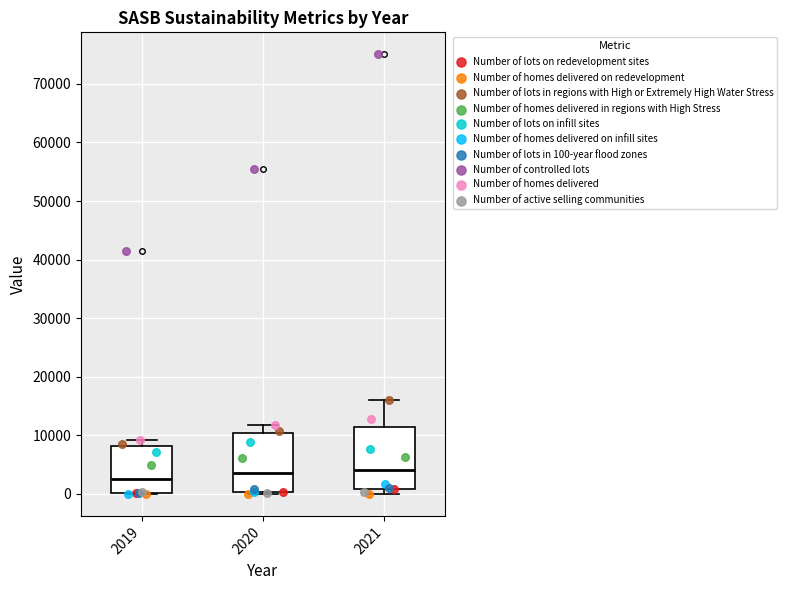

Reading left to right, read every box against the y-axis: the position of its median line, the range the box covers, and the ends of its whiskers. The values are not printed on the chart, so give them approximately, as read against the axis.

2019: median 3000, box 0 to 8000, whiskers 0 to 9000
2020: median 4000, box 0 to 10000, whiskers 0 to 12000
2021: median 4000, box 1000 to 12000, whiskers 0 to 16000